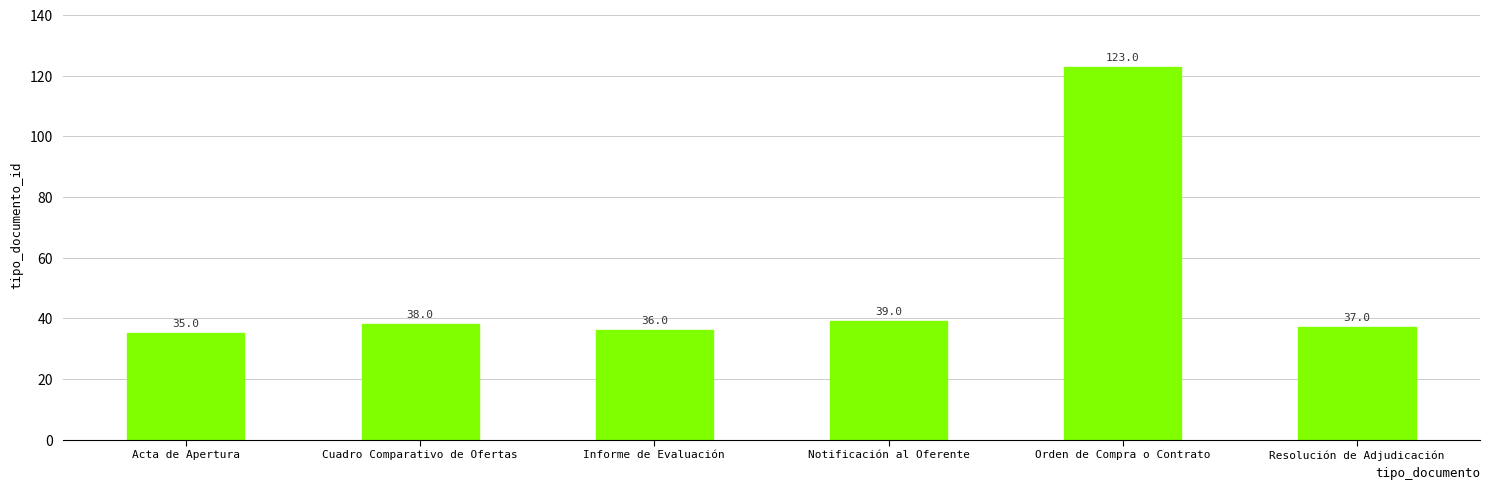

Reading left to right, extract all data points from this chart.

35	38	36	39	123	37